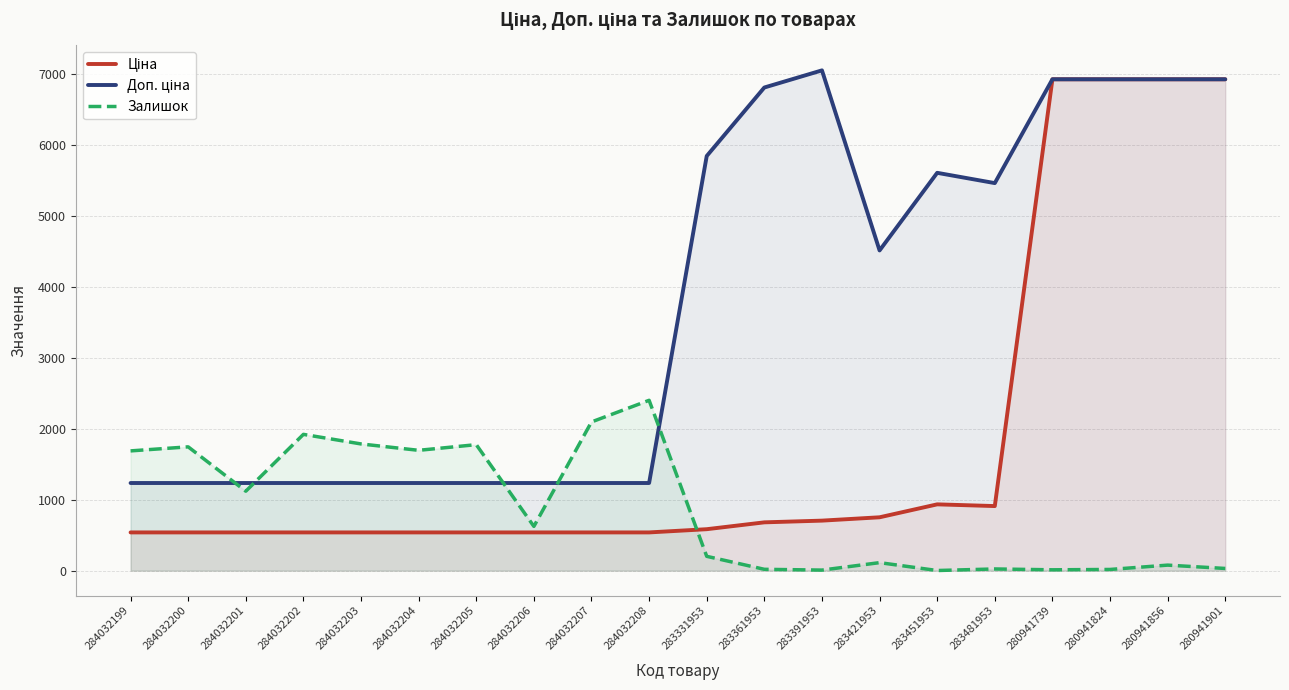

At which label is Залишок closest to 1201?

284032201